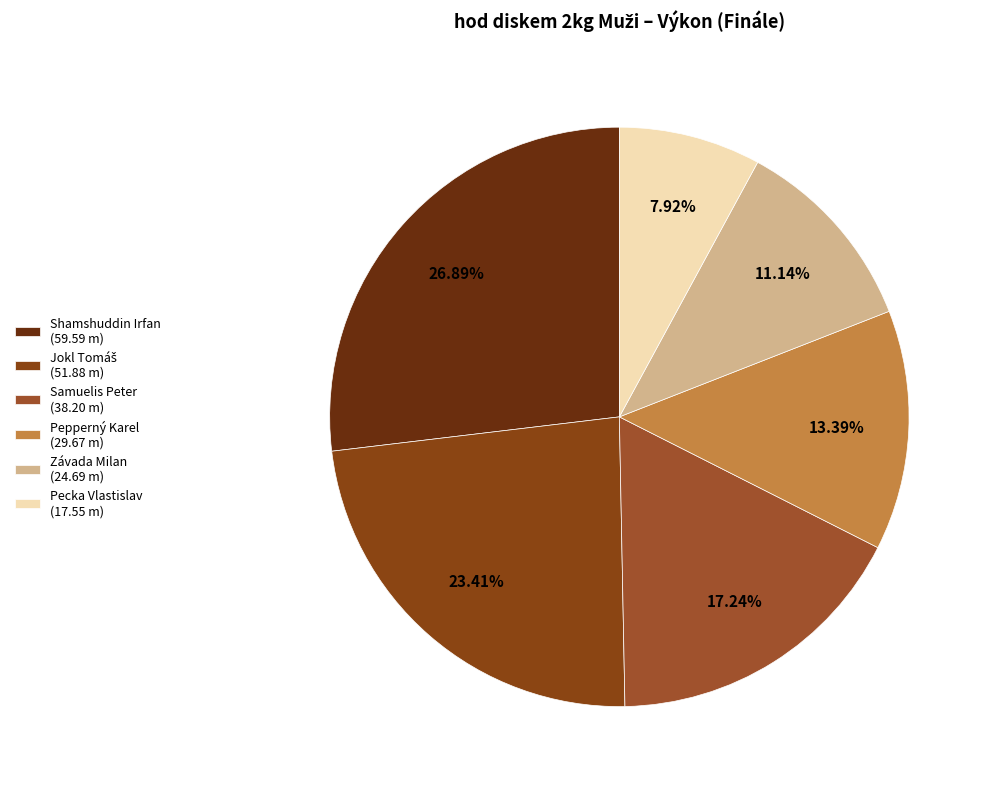

What is the smallest slice in the pie chart?

Pecka Vlastislav